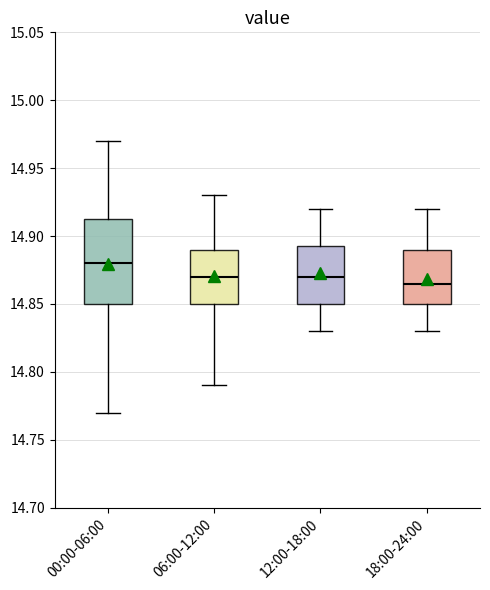

Reading left to right, transcribe this box plot: for each box, give where its median line is, the range the box spans, and where its two whiskers end, as read against the y-axis. The values are not printed on the chart, so give them approximately, as read against the axis.

00:00-06:00: median 14.880, box 14.850 to 14.915, whiskers 14.770 to 14.970
06:00-12:00: median 14.870, box 14.850 to 14.890, whiskers 14.790 to 14.930
12:00-18:00: median 14.870, box 14.850 to 14.895, whiskers 14.830 to 14.920
18:00-24:00: median 14.865, box 14.850 to 14.890, whiskers 14.830 to 14.920